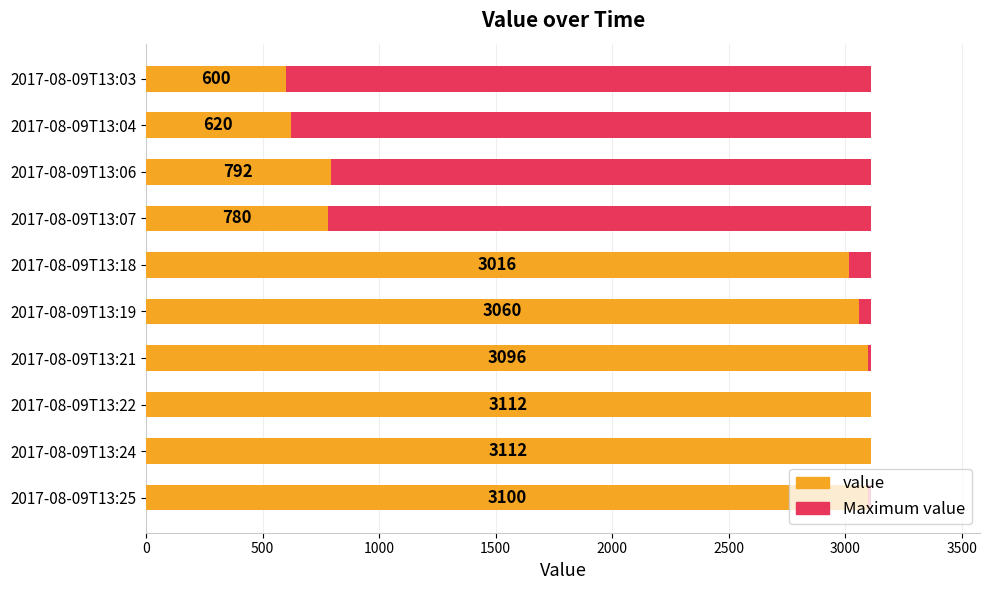

Which series has the largest total across all categories?

value